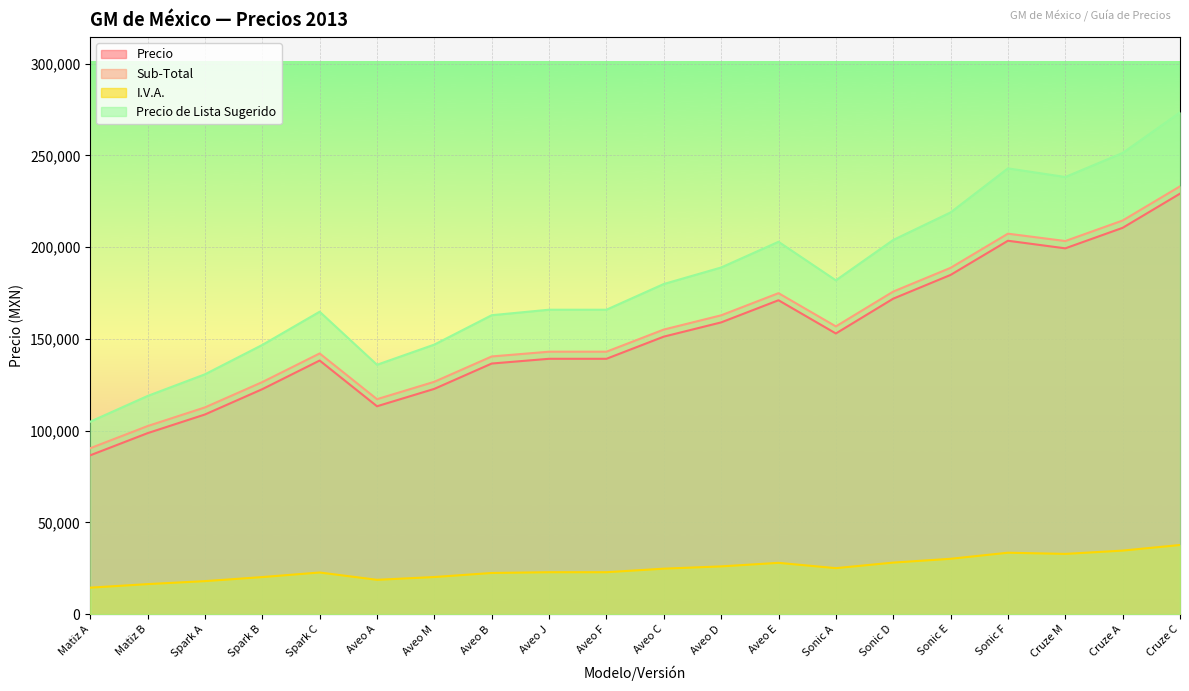

Is it true that Sub-Total equals 313821 at Aveo E?

False